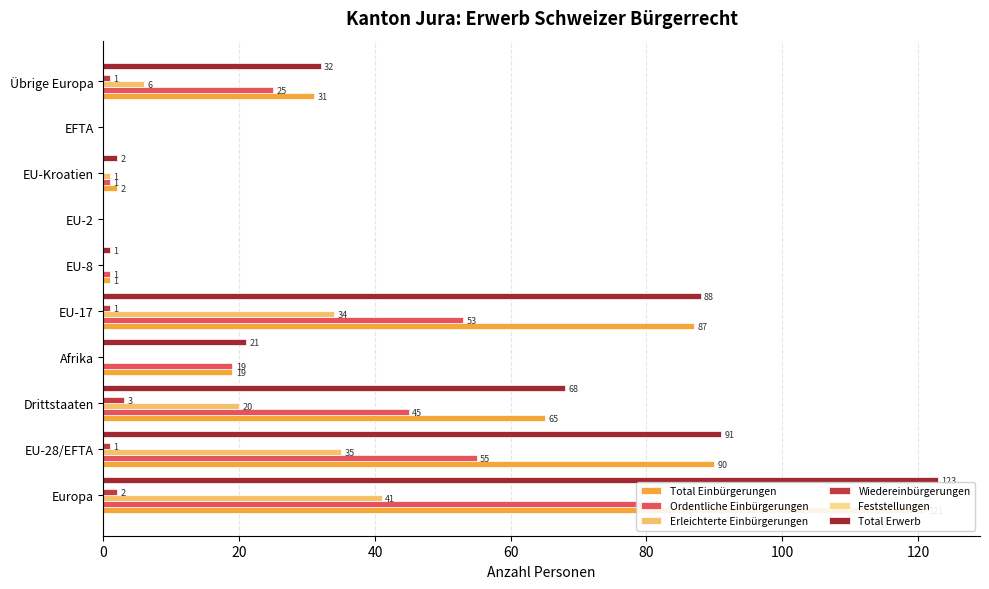

What are all the series names shown in the legend?

Total Einbürgerungen, Ordentliche Einbürgerungen, Erleichterte Einbürgerungen, Wiedereinbürgerungen, Feststellungen, Total Erwerb